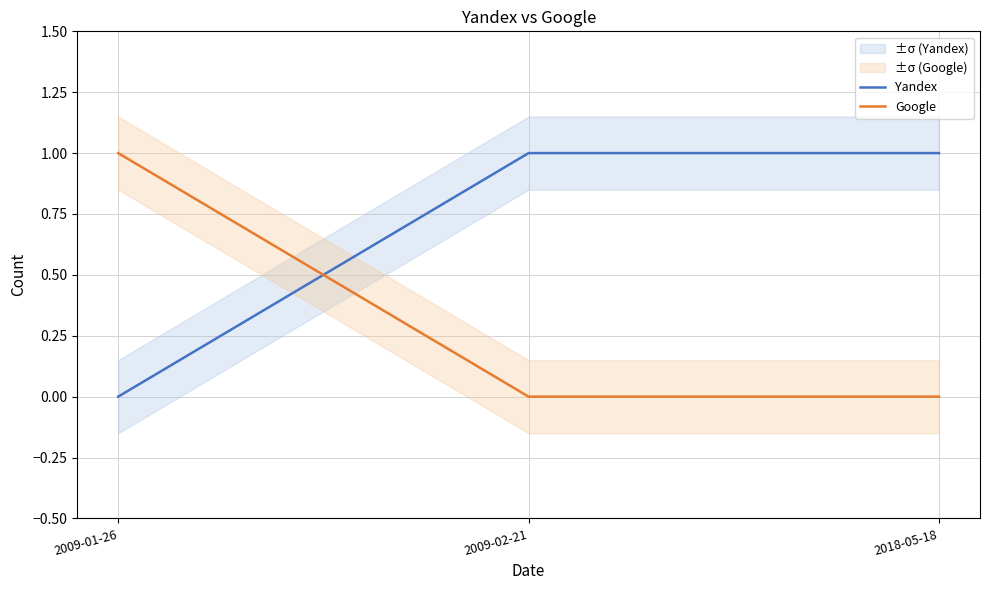

The value of Google at 2018-05-18 is -1. True or false?

False